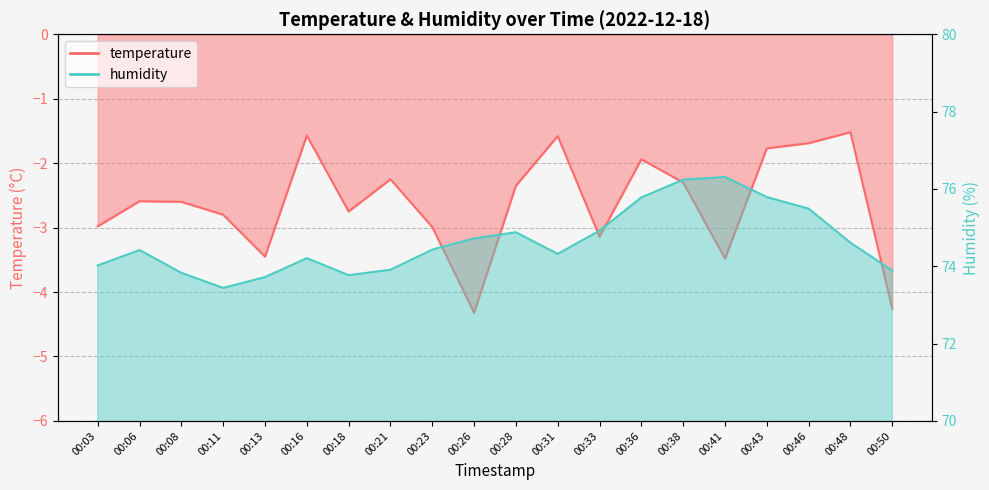

At how many categories does at least one series exceed 26?

20